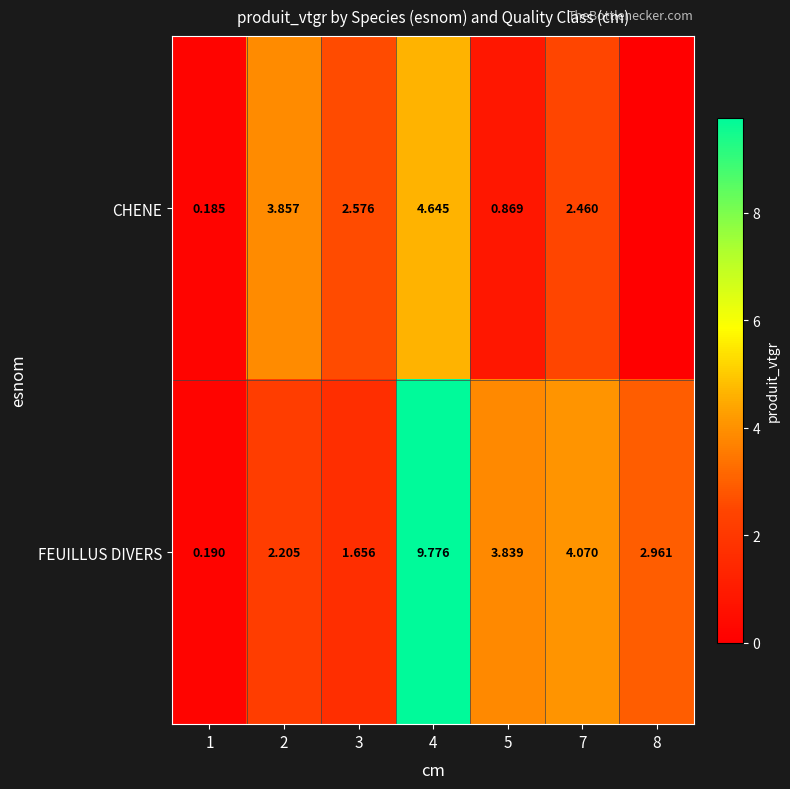

Rank the series at 3 from highest to lowest value.

CHENE, FEUILLUS DIVERS